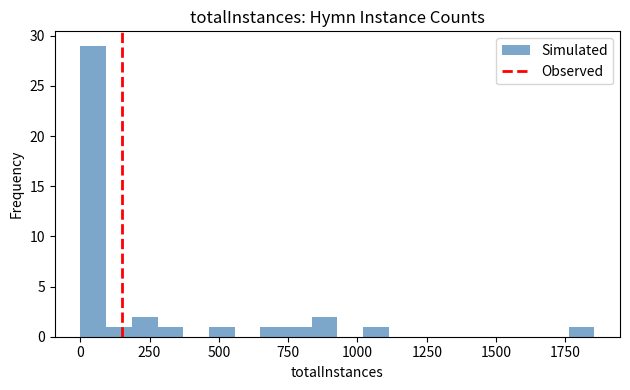

Read against the x-axis, roughly where is the centre of the tallest bar?

50